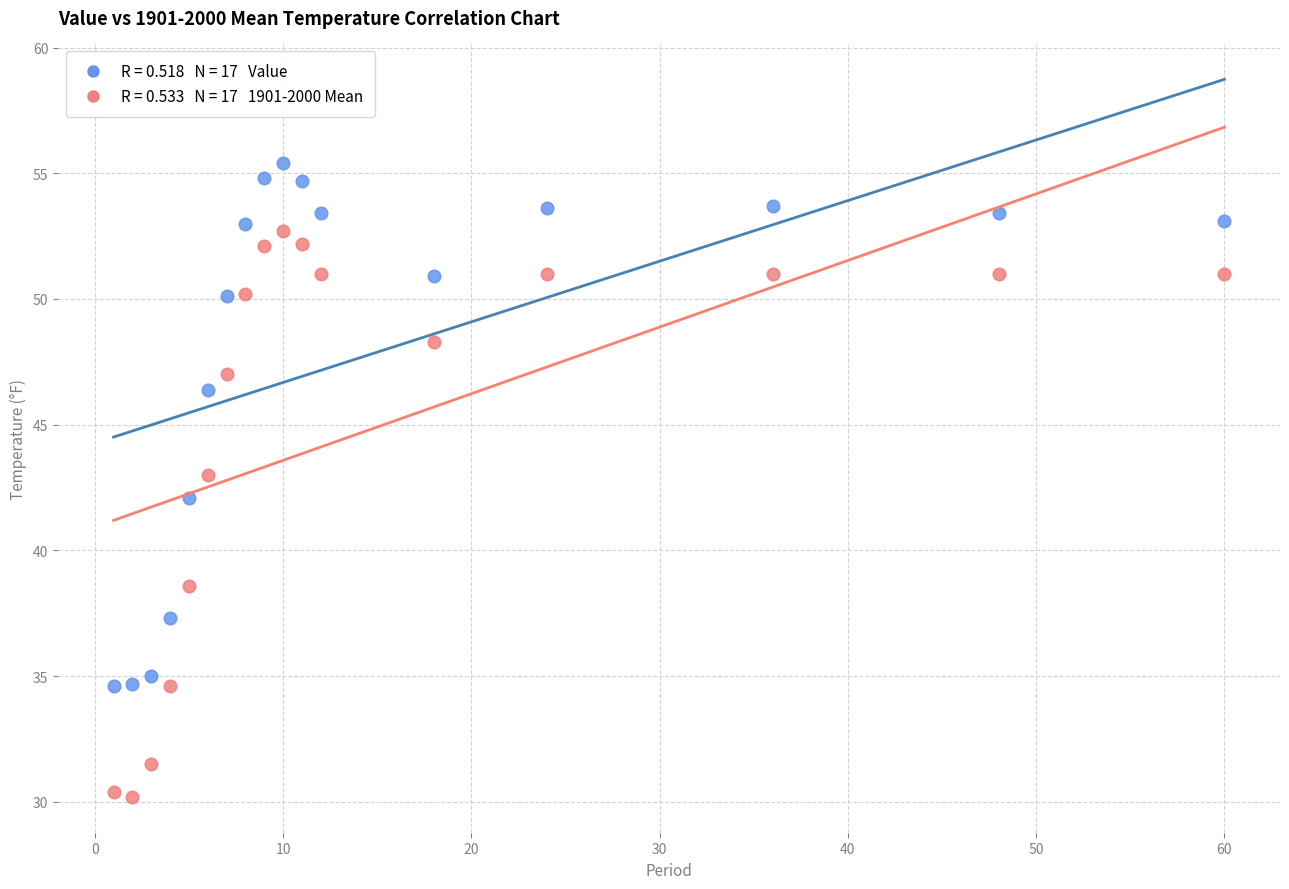

Across all data points, what is the range of Y values (max minus min)?

25.2